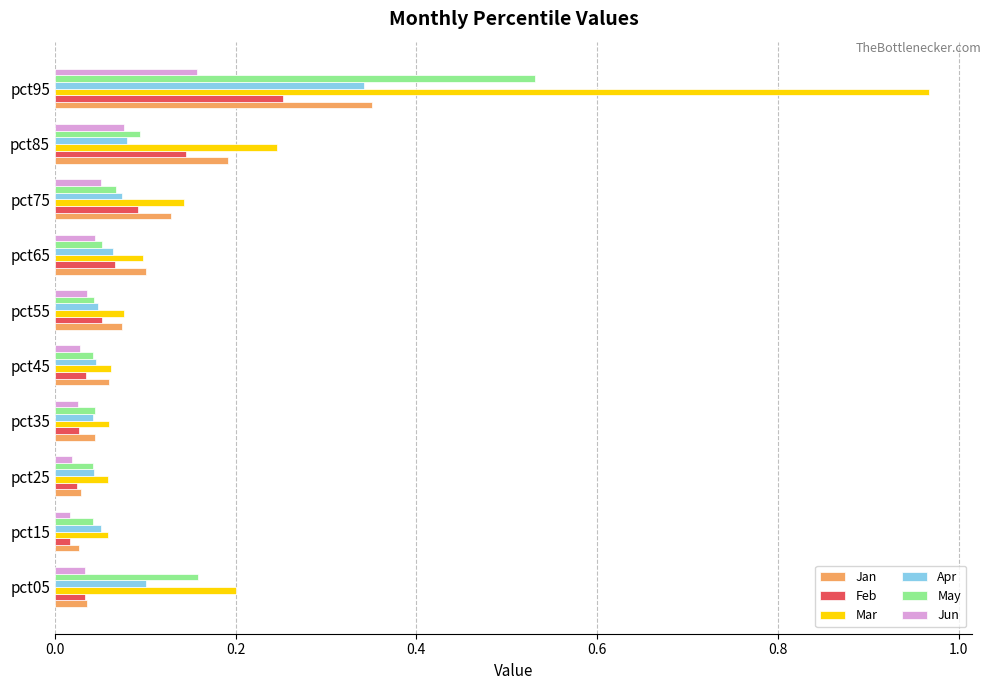

At which category is the sum across all series the highest?

pct95